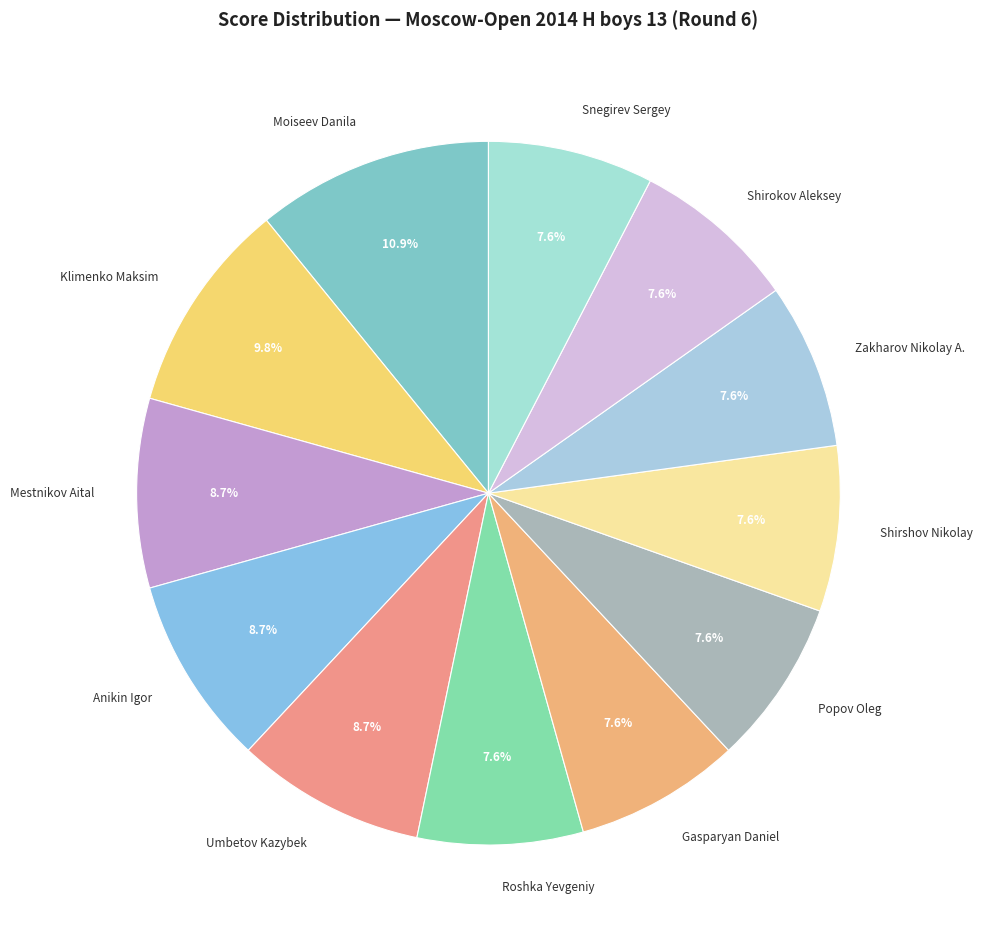

How many segments does this pie chart have?

12